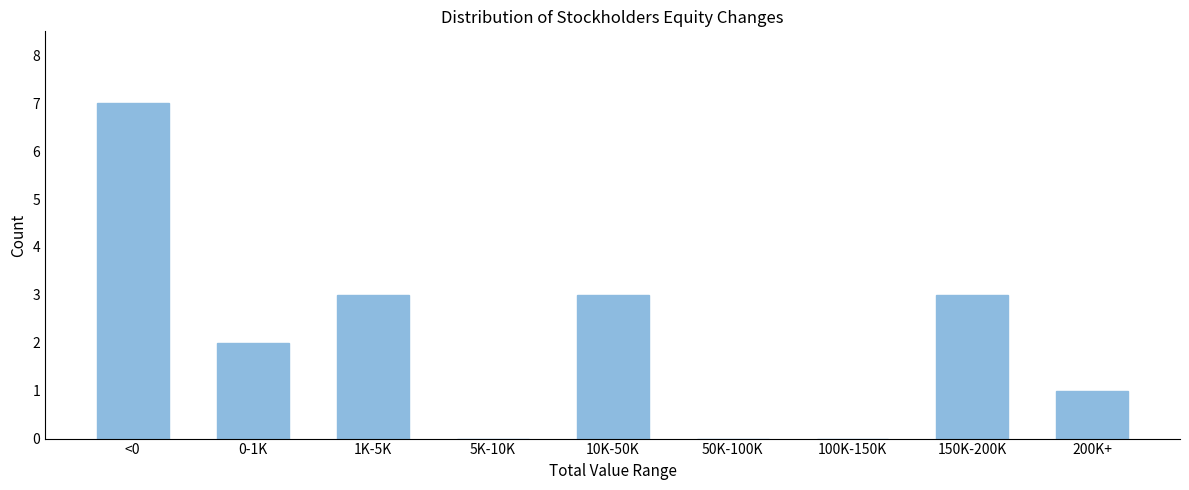

Reading right to left, transcribe all the data shown in this chart.

200K+=1	150K-200K=3	100K-150K=0	50K-100K=0	10K-50K=3	5K-10K=0	1K-5K=3	0-1K=2	<0=7